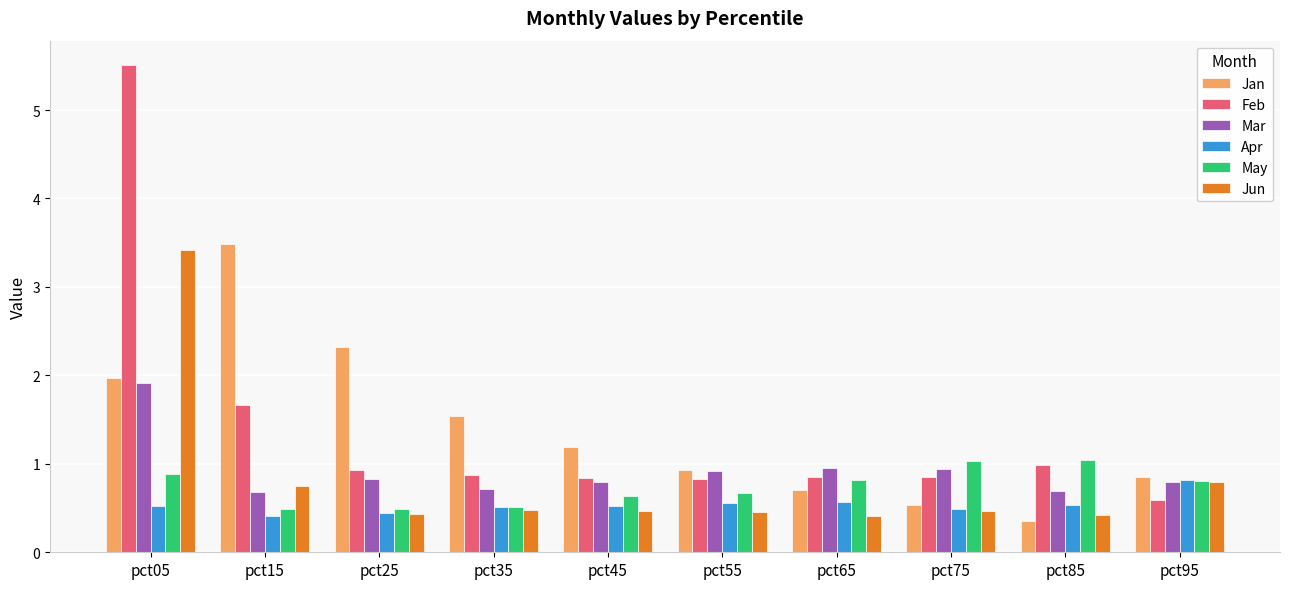

Is it true that Mar equals 0.8 at pct25?

True